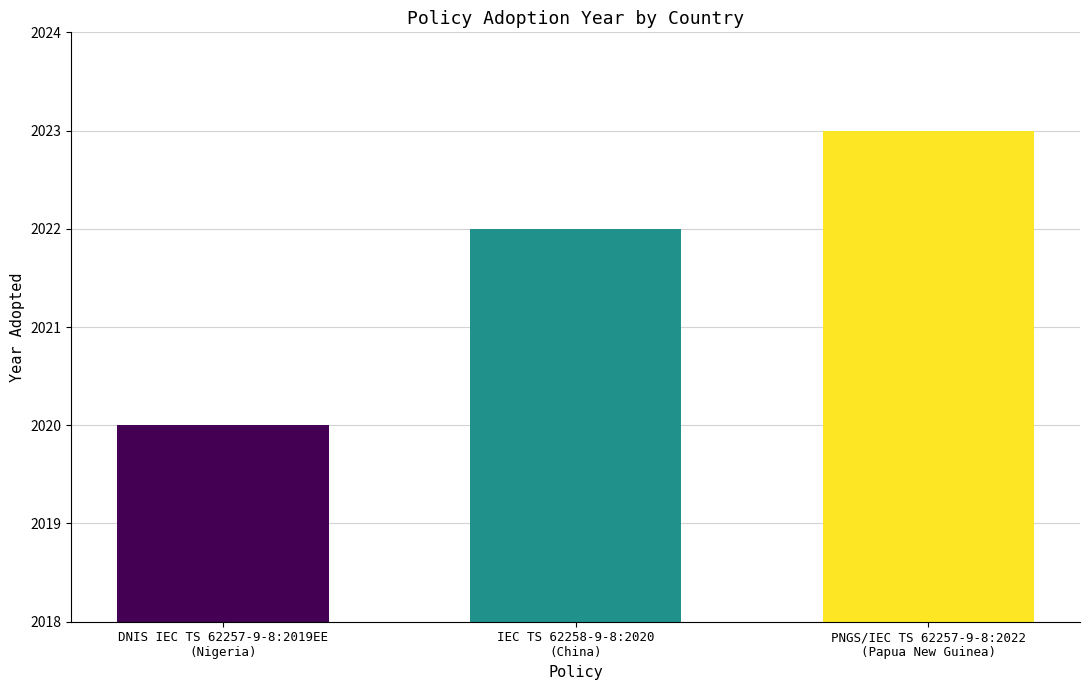

What is the difference between the maximum and second lowest values?

1